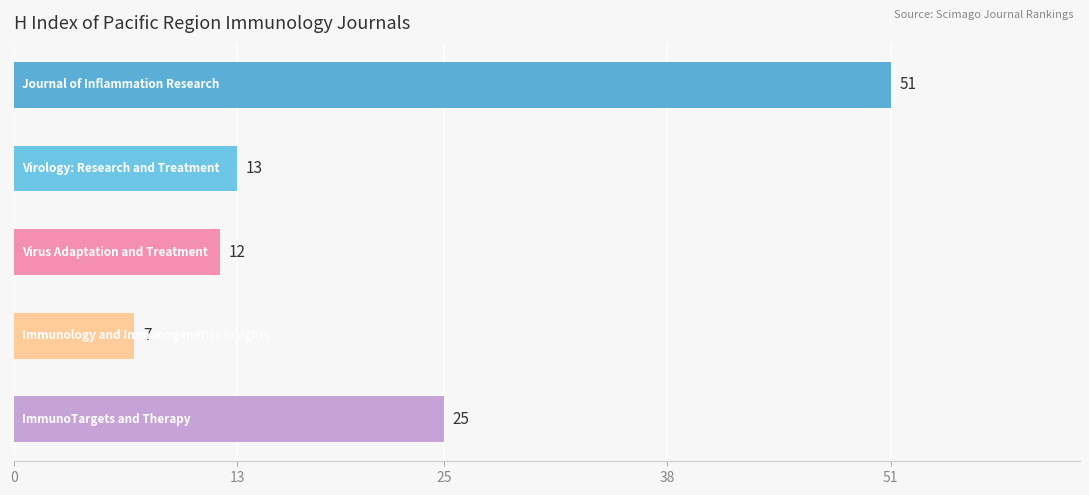

What is the difference between the second highest and second lowest values?

13